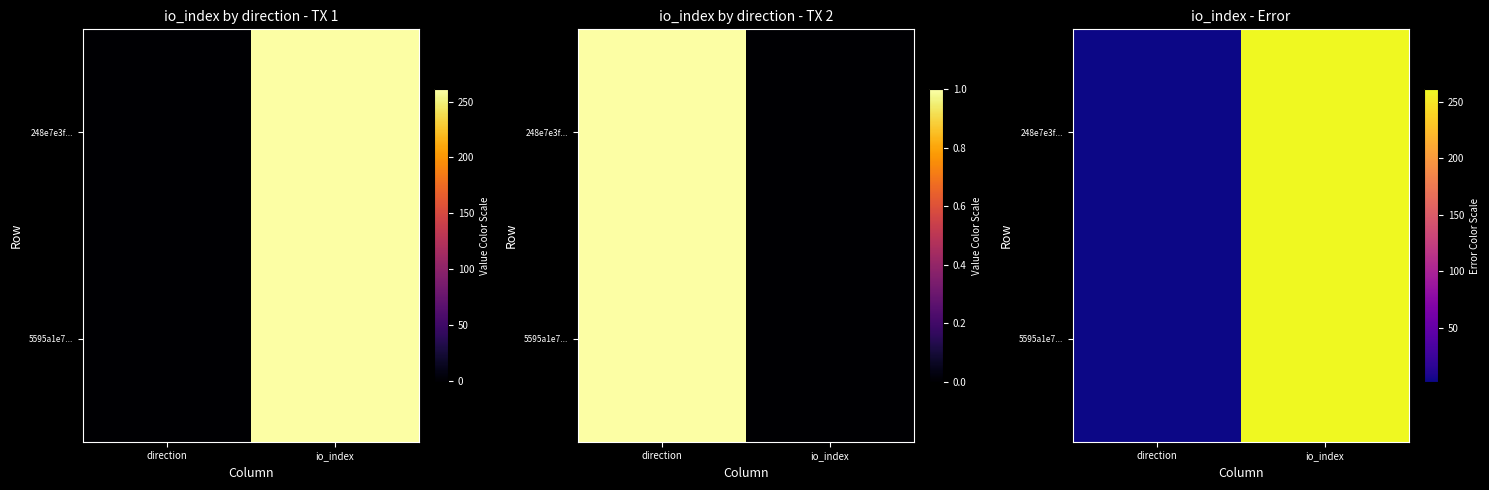

Which label corresponds to the largest value in the chart?

io_index